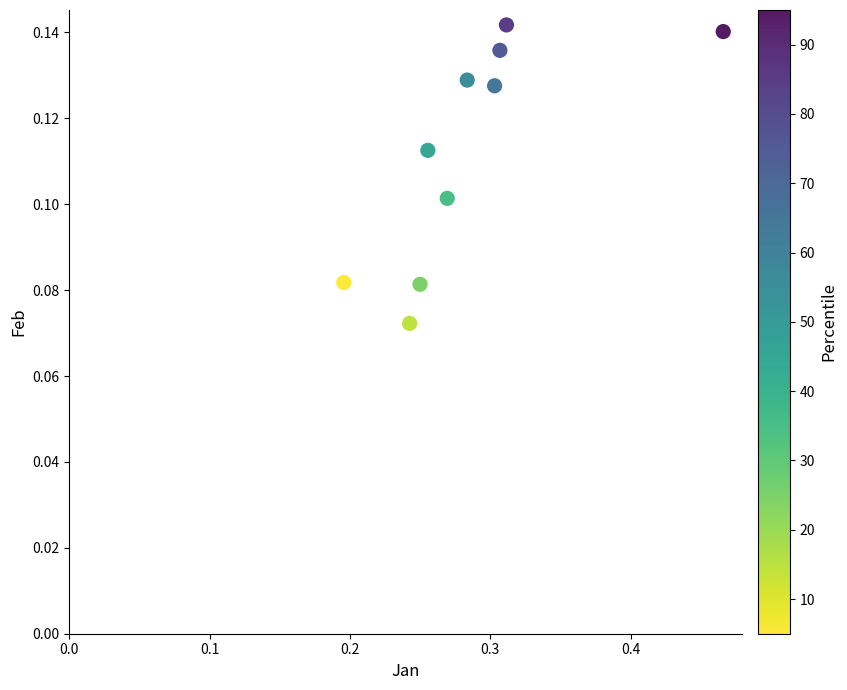

What is the range of X values (max minus min)?

0.3